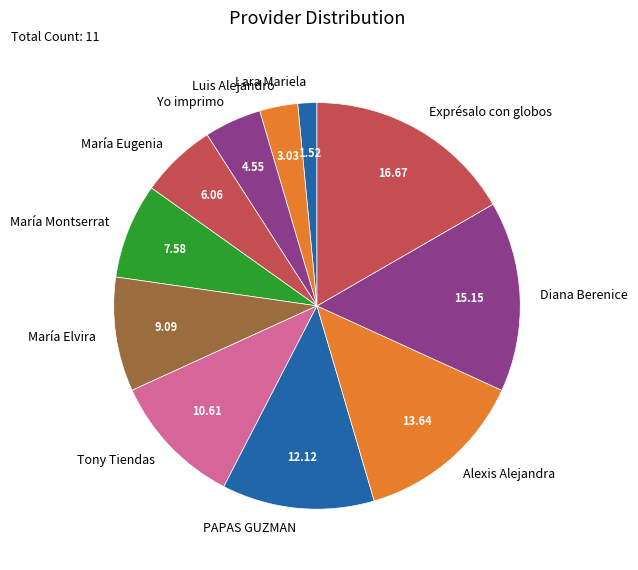

What is the largest slice in the pie chart?

Exprésalo con globos